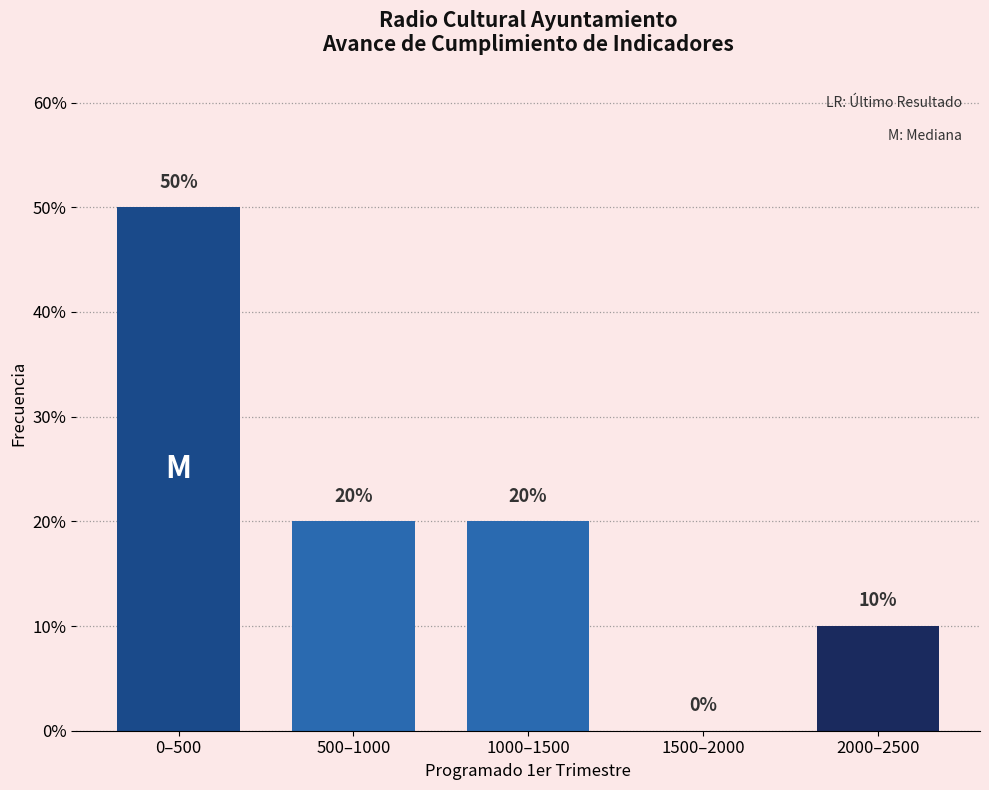

Reading left to right, extract all data points from this chart.

0–500=50	500–1000=20	1000–1500=20	1500–2000=0	2000–2500=10